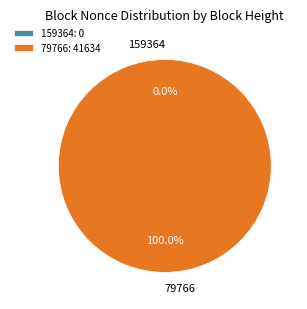

Does 79766 account for over 50% of the chart?

Yes